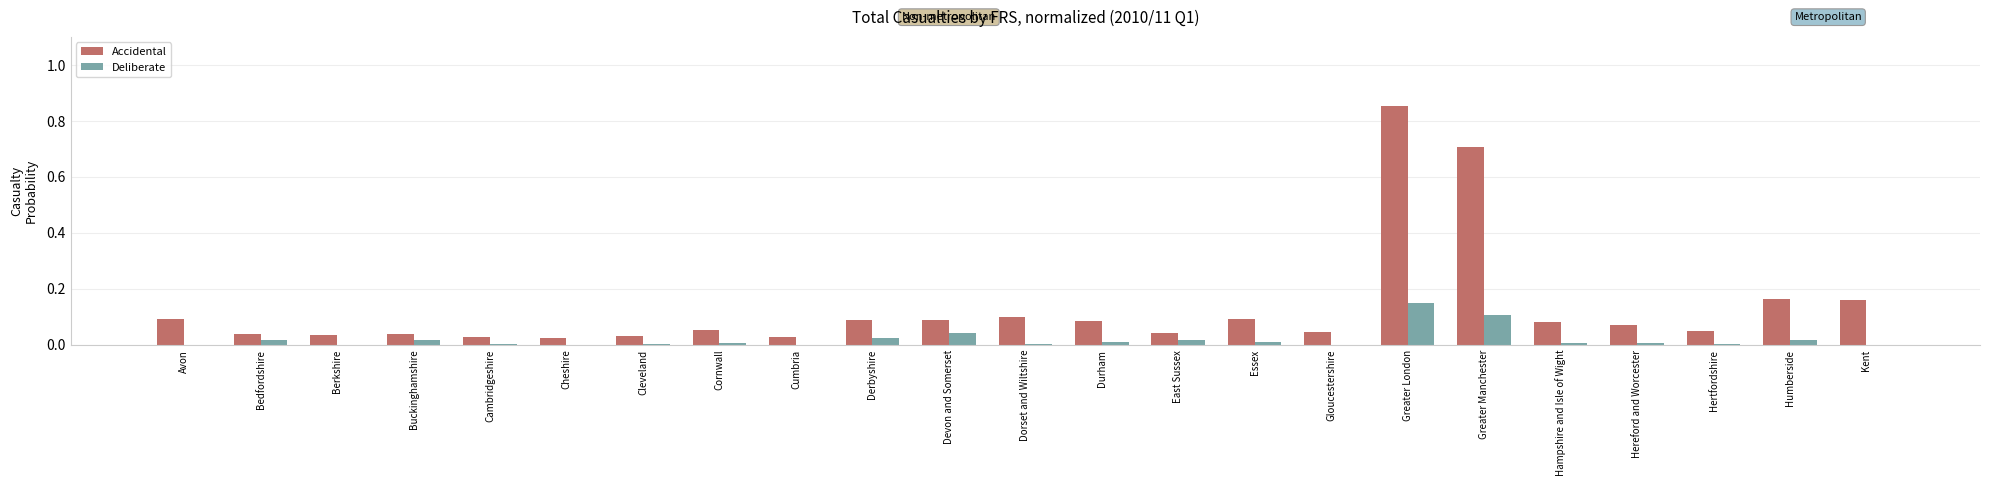

What is the sum of all Accidental values?

3.0